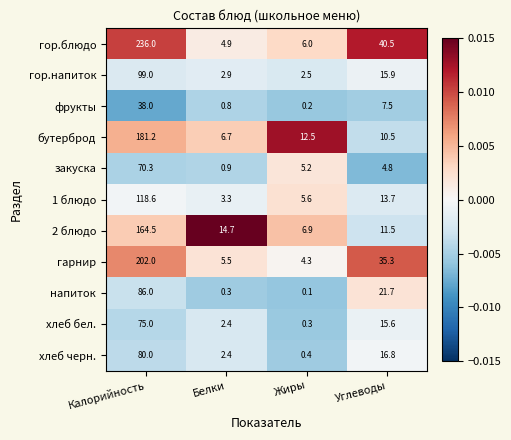

How many series are shown in this chart?

11